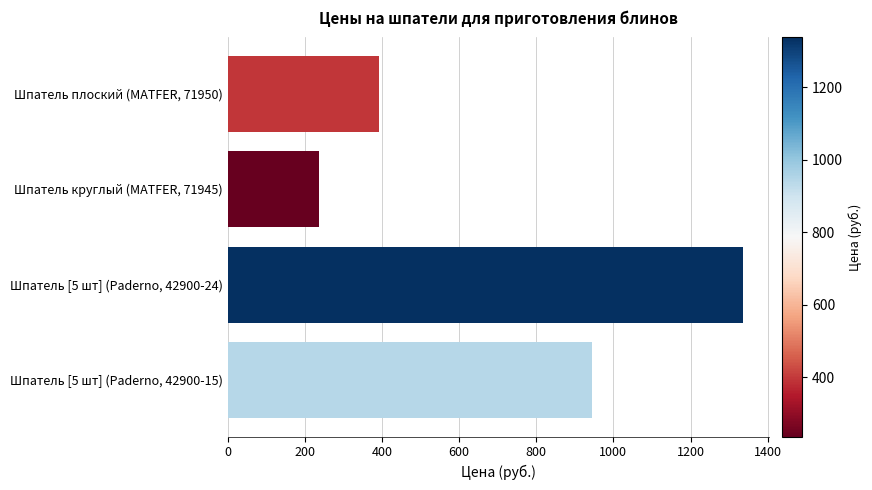

What is the value of the 2nd bar from the top?

236